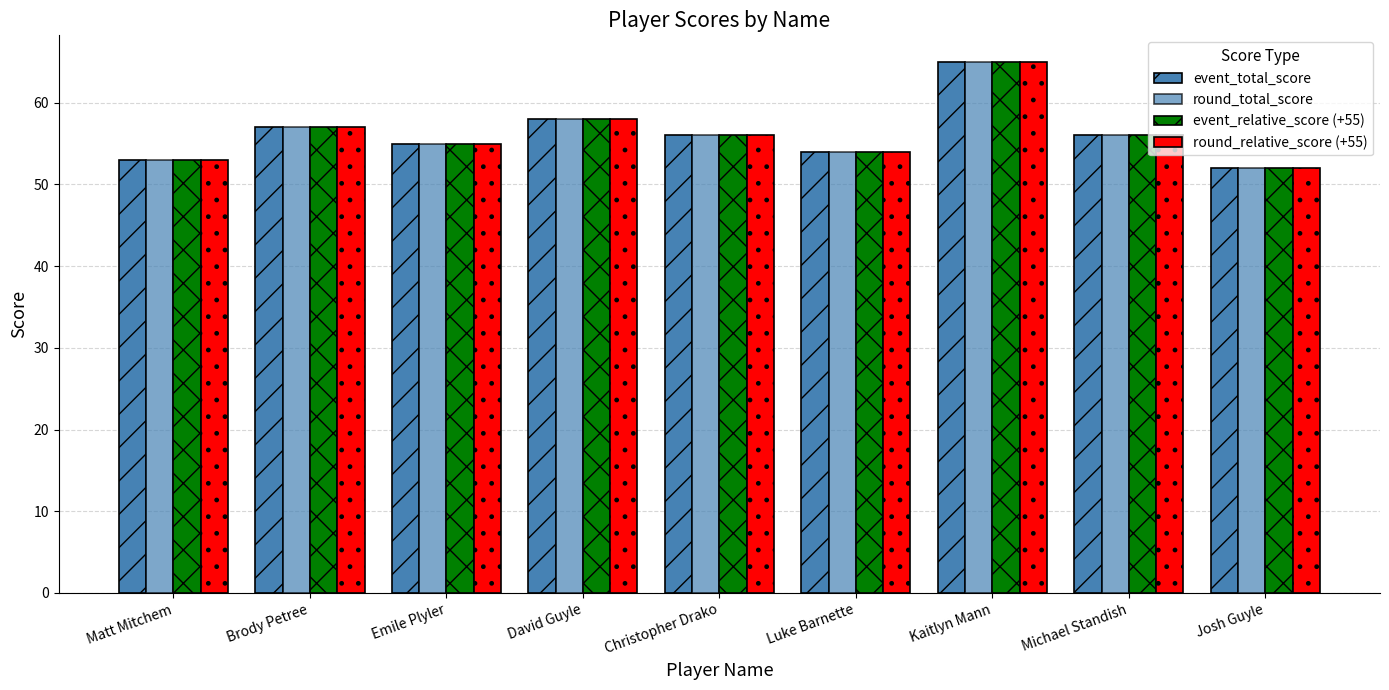

Which series has the largest total across all categories?

event_total_score